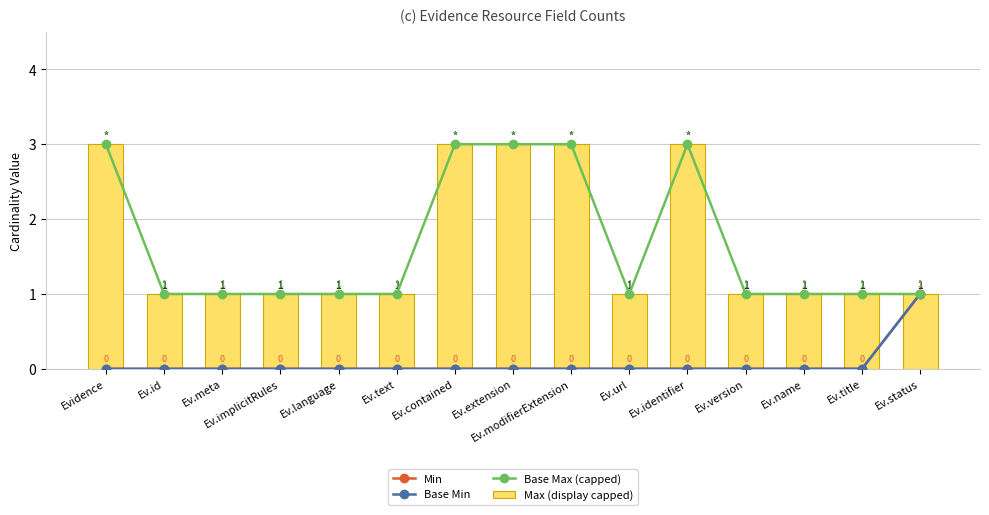

How many groups of bars are there?

15